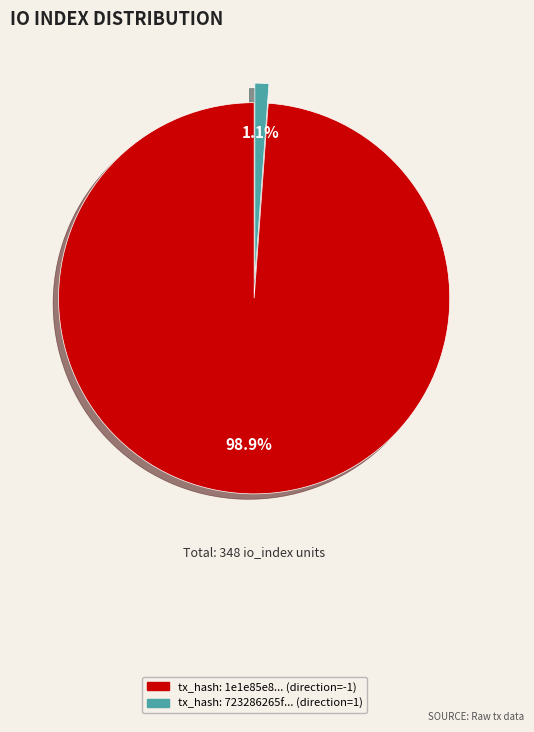

Does any single category account for the majority?

Yes